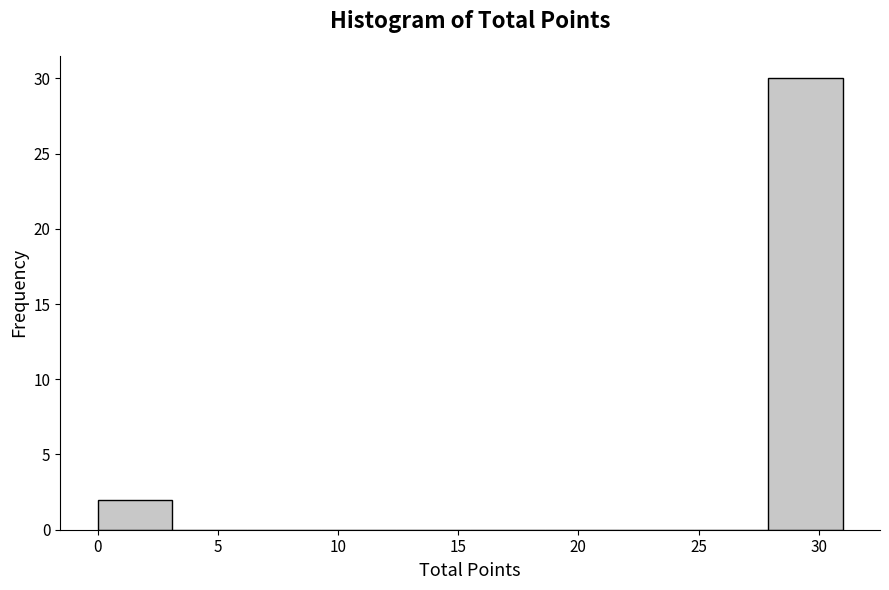

Reading left to right, list every bar in this chart as the range it spans on the x-axis followed by its height. Neither the bar edges nor the heights are printed on the chart, so give them approximately, as read against the axes.

0.0 to 3.1: 2
3.1 to 6.2: 0
6.2 to 9.3: 0
9.3 to 12.4: 0
12.4 to 15.5: 0
15.5 to 18.6: 0
18.6 to 21.7: 0
21.7 to 24.8: 0
24.8 to 27.9: 0
27.9 to 31.0: 30